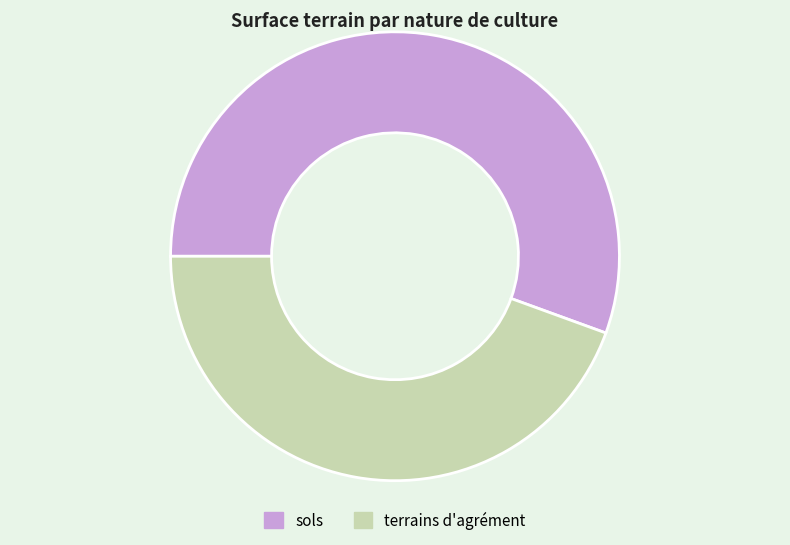

True or false: sols accounts for 56% of the total.

True